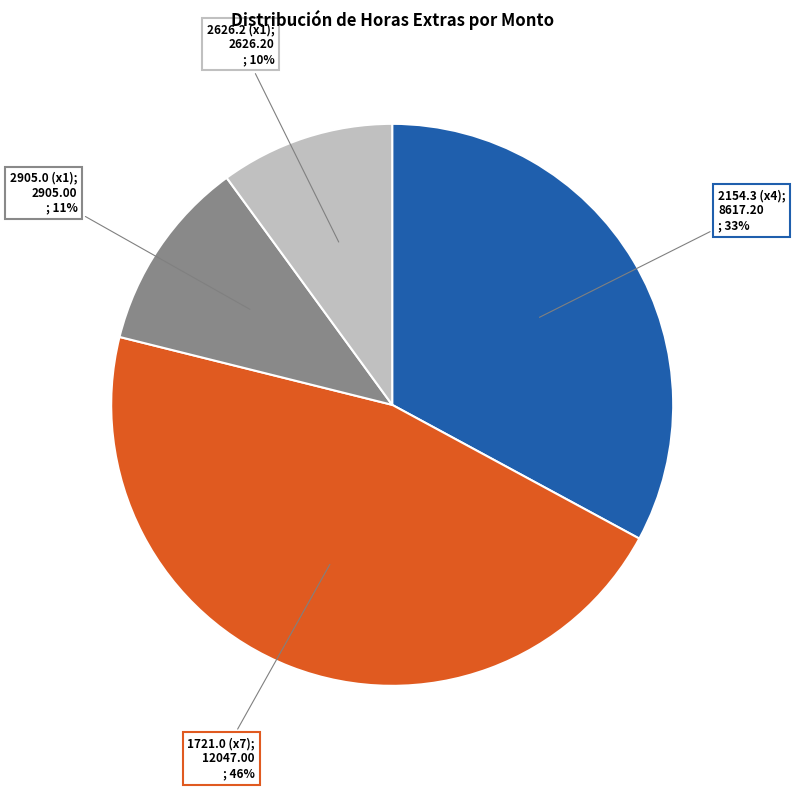

To the nearest percent, what is the difference between the largest and smallest slice percentages?

36%